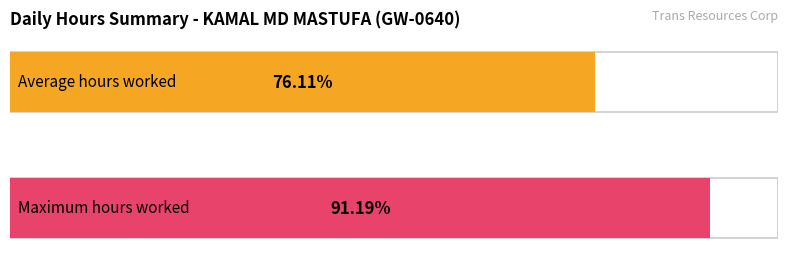

Does the chart contain any negative values?

No